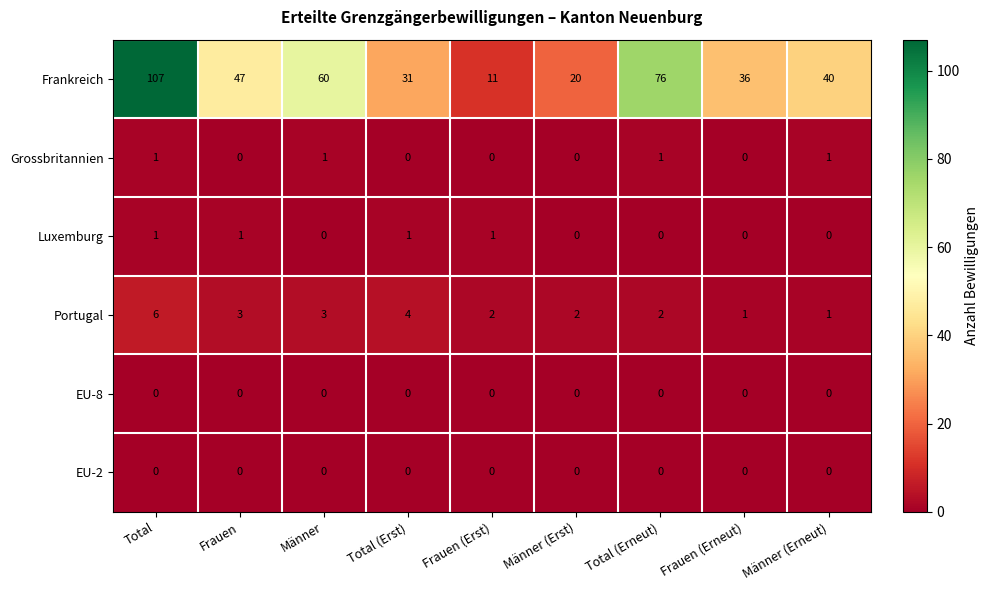

True or false: Grossbritannien has a value of 0 at Total (Erneut).

False